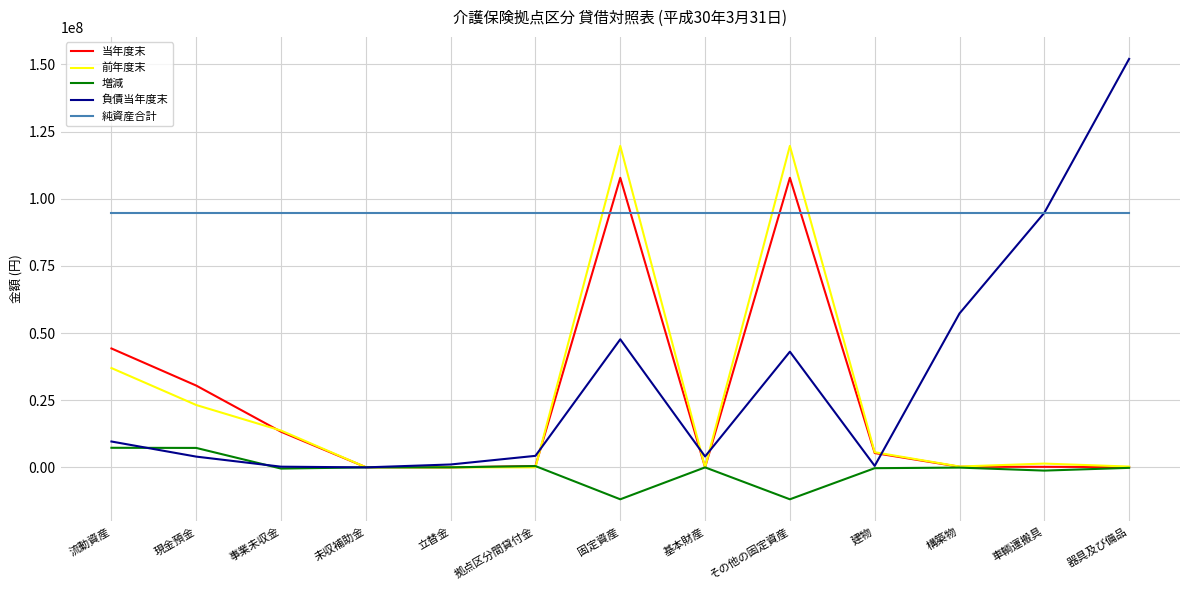

Between その他の固定資産 and 車輌運搬具, which series saw the biggest shift?

前年度末